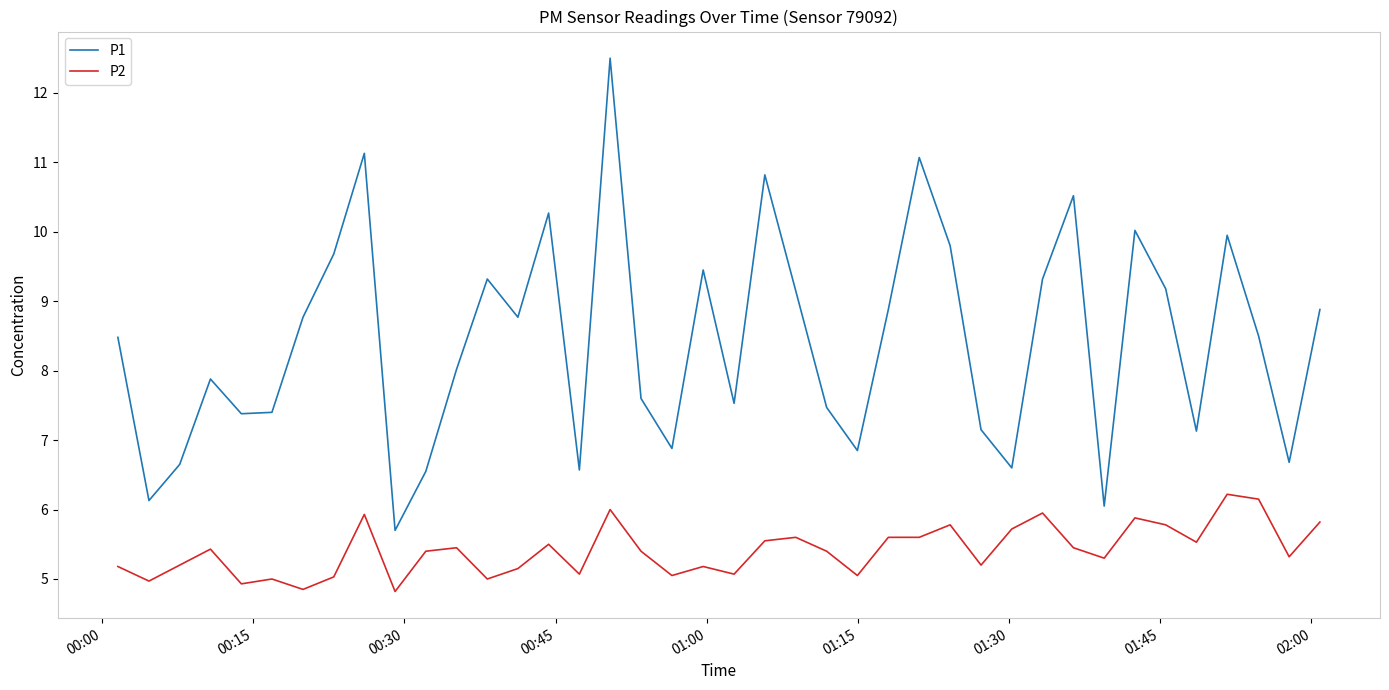

What is the smallest value displayed?

4.8